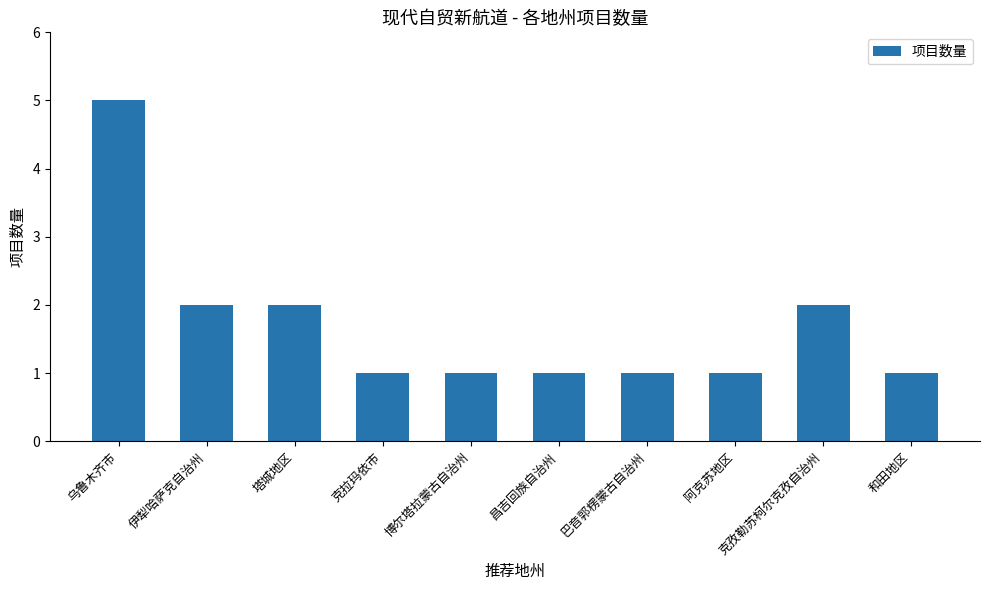

Is it true that the value at 塔城地区 is 3?

False